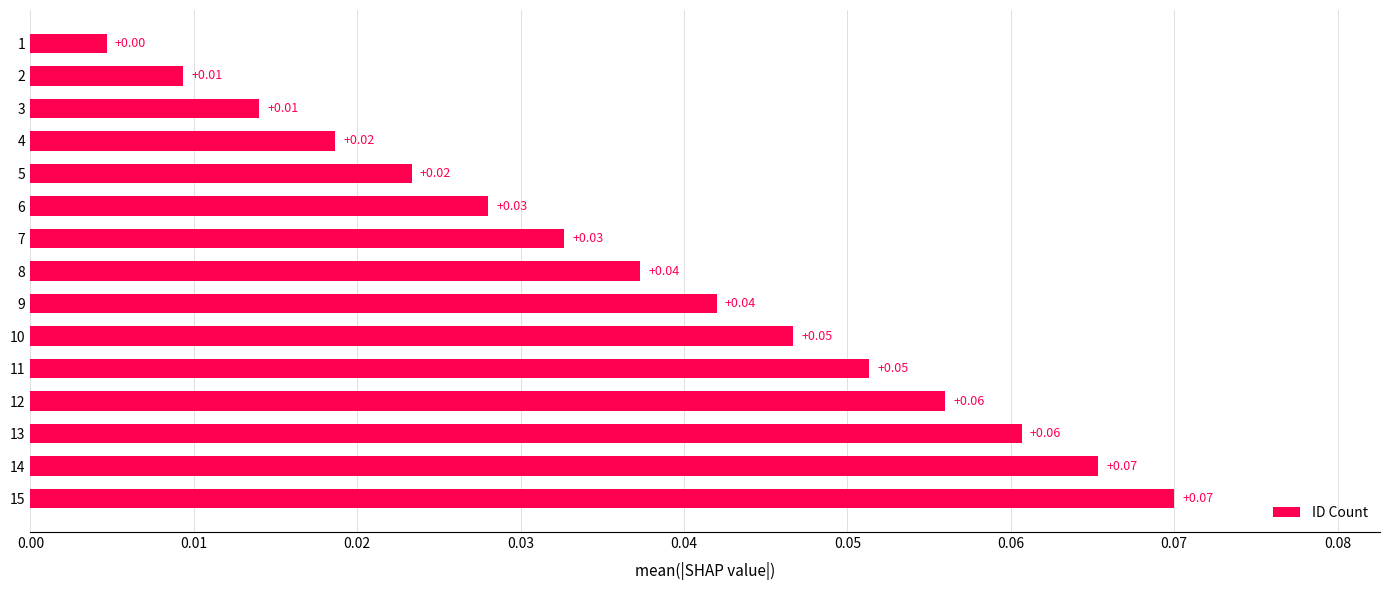

Which has a higher value, 5 or 4?

5